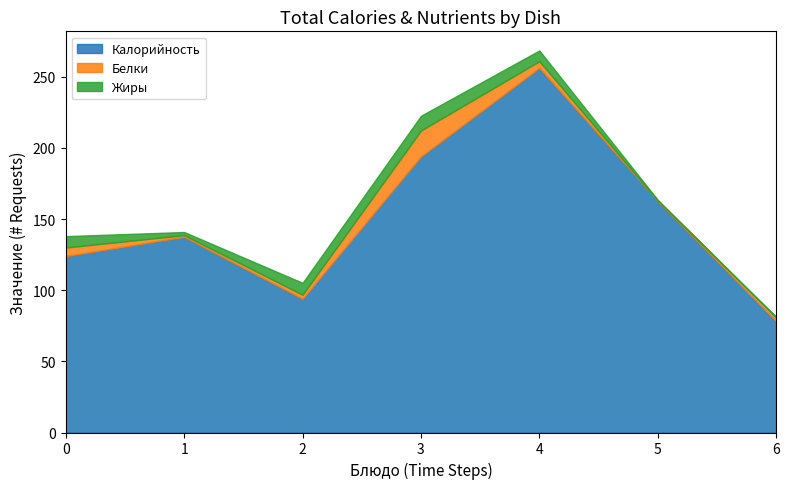

The Жиры series shows 8.0 at молоко школьное. True or false?

True